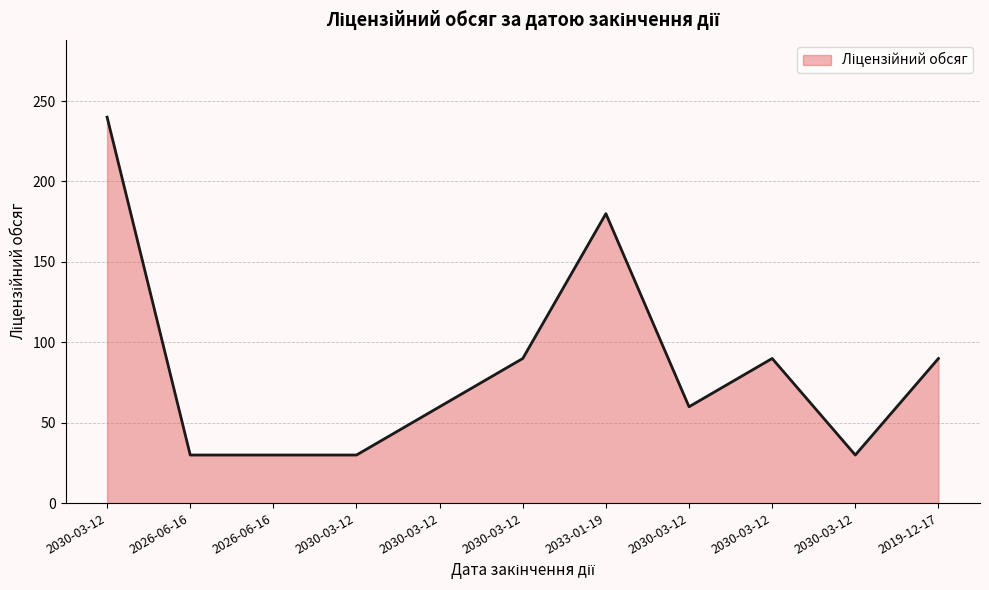

Between 2019-12-17 and 2030-03-12, which is larger?

2030-03-12